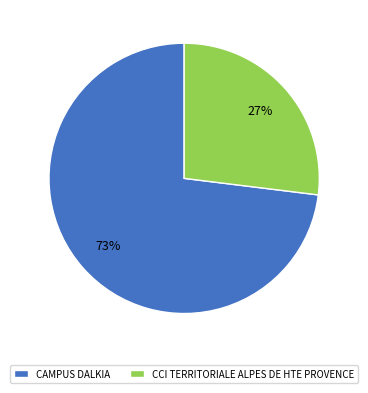

To the nearest percent, what portion does CCI TERRITORIALE ALPES DE HTE PROVENCE represent?

27%